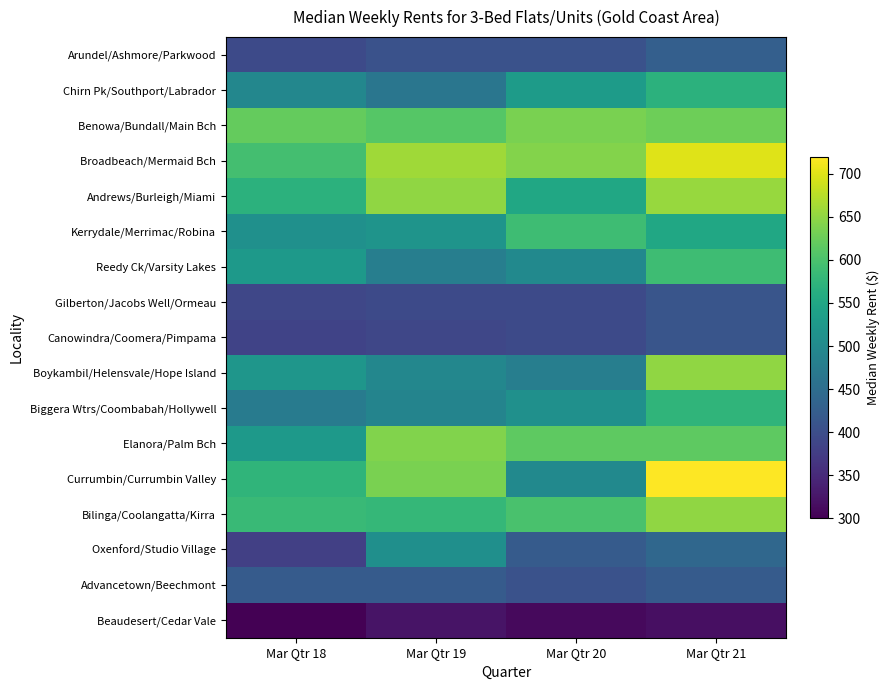

Reading left to right, what are all the values shown in this chart?

Arundel/Ashmore/Parkwood: Mar Qtr 18=395.0	Mar Qtr 19=405.0	Mar Qtr 20=405.0	Mar Qtr 21=427.5
Chirn Pk/Southport/Labrador: Mar Qtr 18=495.0	Mar Qtr 19=465.0	Mar Qtr 20=530.0	Mar Qtr 21=570.0
Benowa/Bundall/Main Bch: Mar Qtr 18=620.0	Mar Qtr 19=610.0	Mar Qtr 20=635.0	Mar Qtr 21=627.5
Broadbeach/Mermaid Bch: Mar Qtr 18=595.0	Mar Qtr 19=660.0	Mar Qtr 20=642.5	Mar Qtr 21=700.0
Andrews/Burleigh/Miami: Mar Qtr 18=570.0	Mar Qtr 19=650.0	Mar Qtr 20=550.0	Mar Qtr 21=655.0
Kerrydale/Merrimac/Robina: Mar Qtr 18=510.0	Mar Qtr 19=517.5	Mar Qtr 20=590.0	Mar Qtr 21=550.0
Reedy Ck/Varsity Lakes: Mar Qtr 18=525.0	Mar Qtr 19=480.0	Mar Qtr 20=500.0	Mar Qtr 21=590.0
Gilberton/Jacobs Well/Ormeau: Mar Qtr 18=390.0	Mar Qtr 19=395.0	Mar Qtr 20=395.0	Mar Qtr 21=410.0
Canowindra/Coomera/Pimpama: Mar Qtr 18=385.0	Mar Qtr 19=390.0	Mar Qtr 20=395.0	Mar Qtr 21=410.0
Boykambil/Helensvale/Hope Island: Mar Qtr 18=520.0	Mar Qtr 19=495.0	Mar Qtr 20=480.0	Mar Qtr 21=650.0
Biggera Wtrs/Coombabah/Hollywell: Mar Qtr 18=475.0	Mar Qtr 19=490.0	Mar Qtr 20=510.0	Mar Qtr 21=575.0
Elanora/Palm Bch: Mar Qtr 18=525.0	Mar Qtr 19=640.0	Mar Qtr 20=615.0	Mar Qtr 21=615.0
Currumbin/Currumbin Valley: Mar Qtr 18=575.0	Mar Qtr 19=635.0	Mar Qtr 20=498.9	Mar Qtr 21=720.0
Bilinga/Coolangatta/Kirra: Mar Qtr 18=585.0	Mar Qtr 19=580.0	Mar Qtr 20=600.0	Mar Qtr 21=650.0
Oxenford/Studio Village: Mar Qtr 18=380.0	Mar Qtr 19=509.7	Mar Qtr 20=420.0	Mar Qtr 21=440.0
Advancetown/Beechmont: Mar Qtr 18=420.0	Mar Qtr 19=420.0	Mar Qtr 20=405.0	Mar Qtr 21=420.0
Beaudesert/Cedar Vale: Mar Qtr 18=300.0	Mar Qtr 19=322.5	Mar Qtr 20=310.0	Mar Qtr 21=317.5